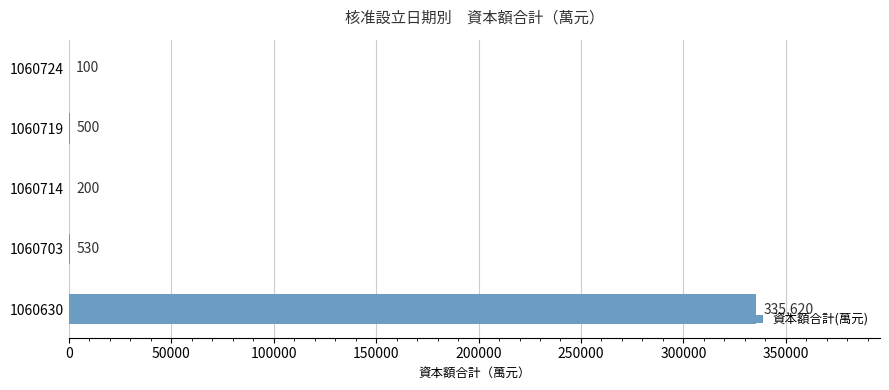

Are the bars horizontal?

Yes